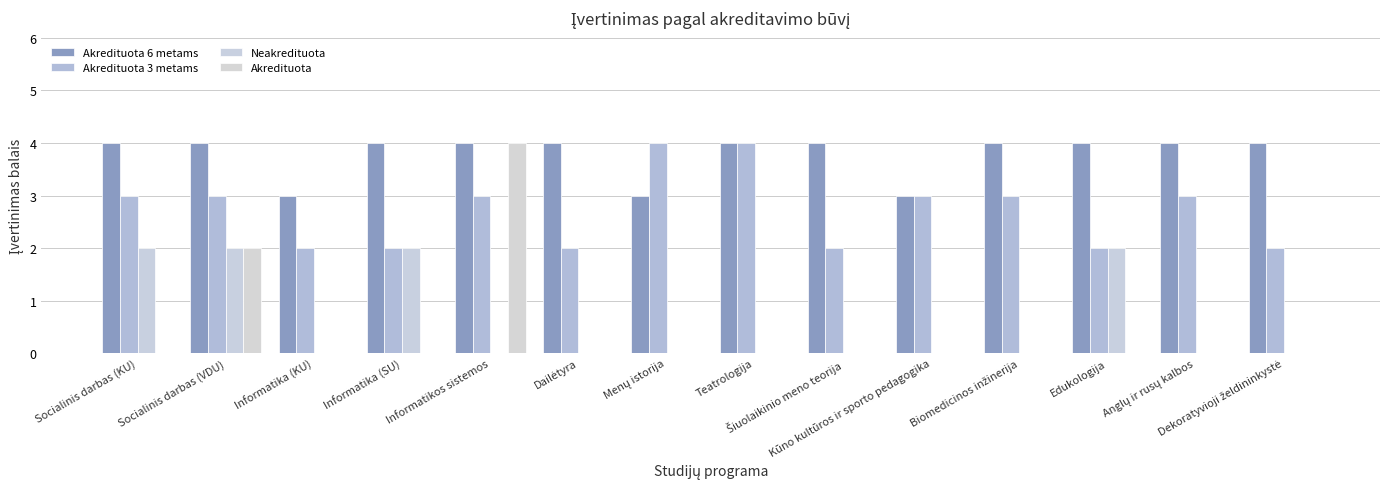

Are the bars grouped side by side (vs. stacked)?

Yes